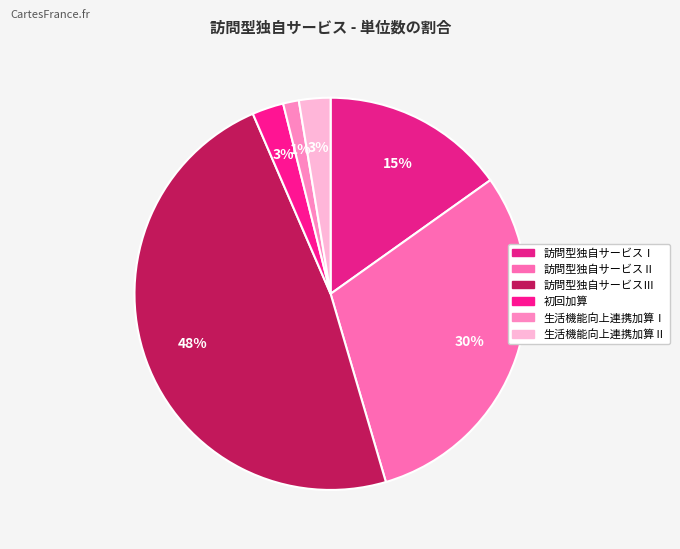

How many slices are in this pie chart?

6